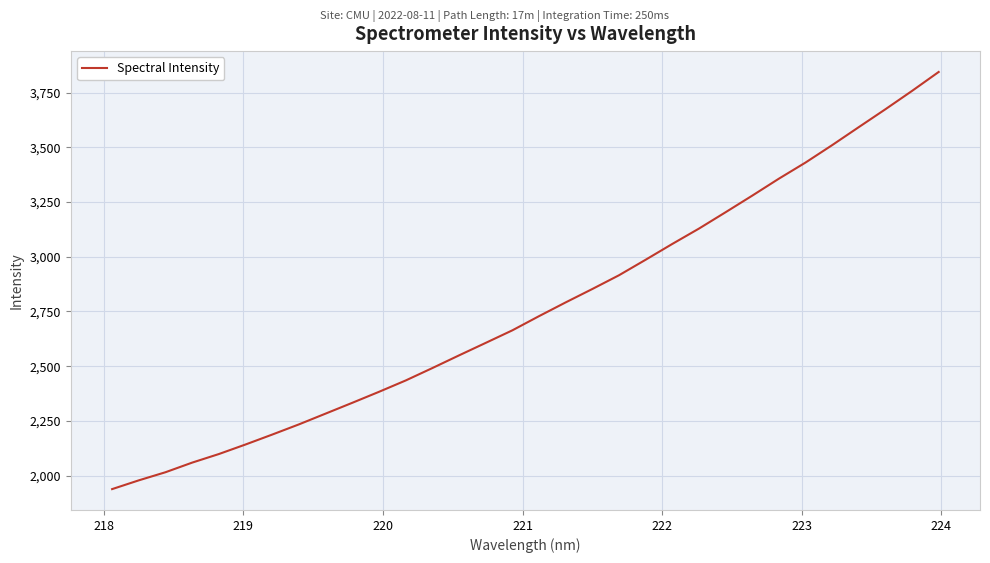

What is the difference between the maximum and minimum values?

1906.7